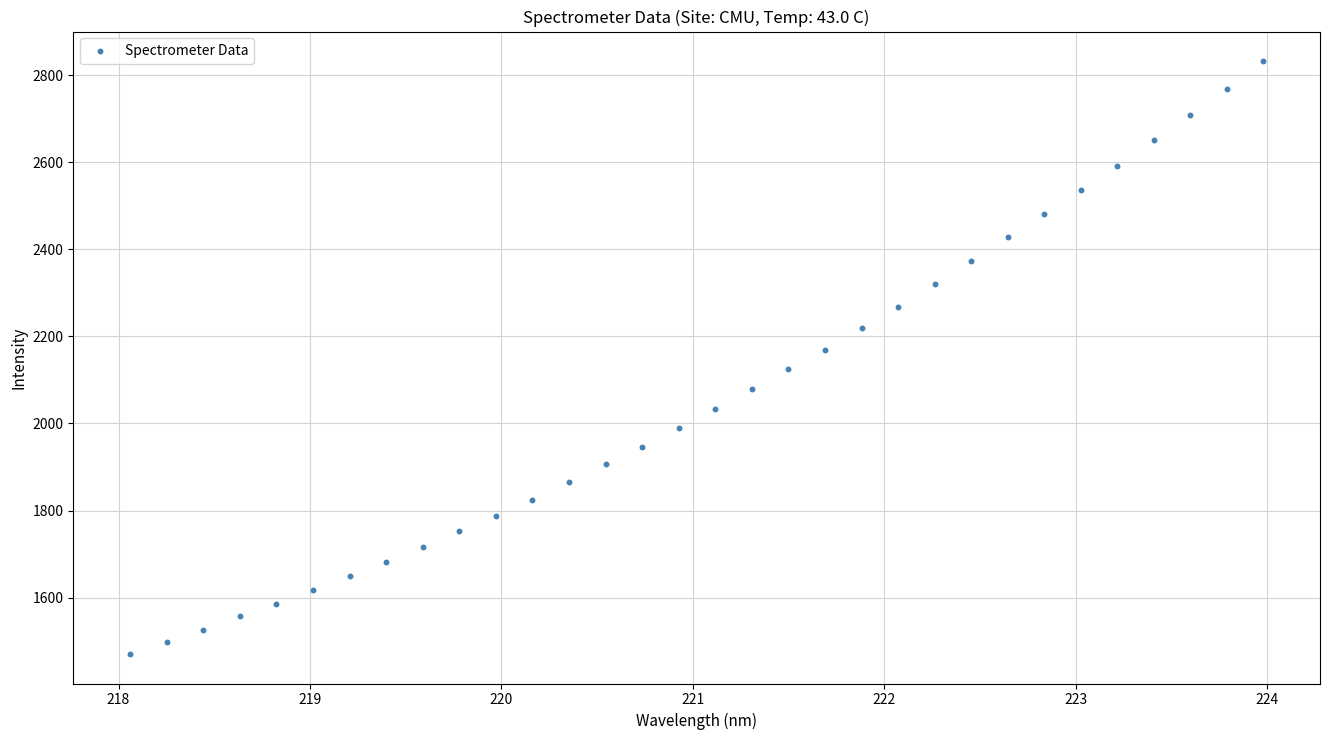

What is the range of X values (max minus min)?

5.9